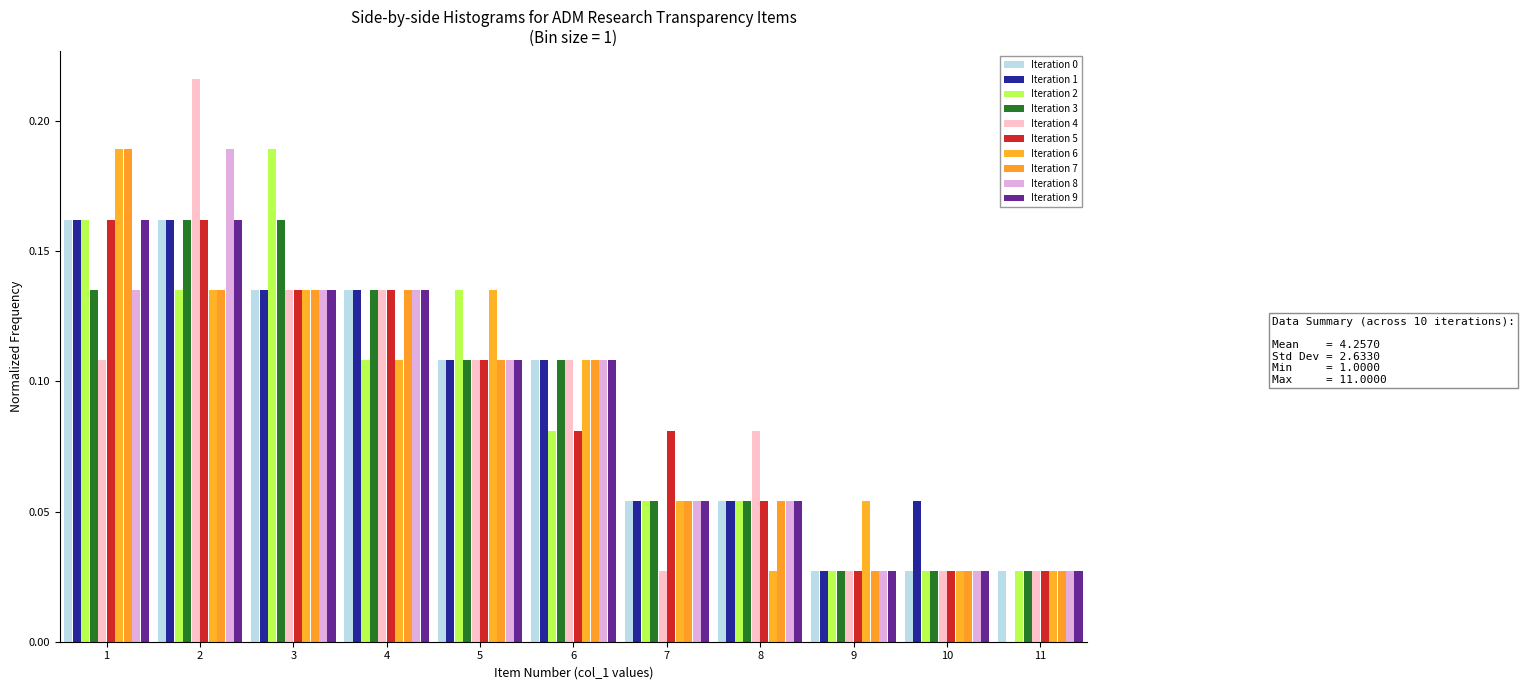

In the Iteration 6 series, which range on the x-axis has the tallest bar?

0.5 to 1.5